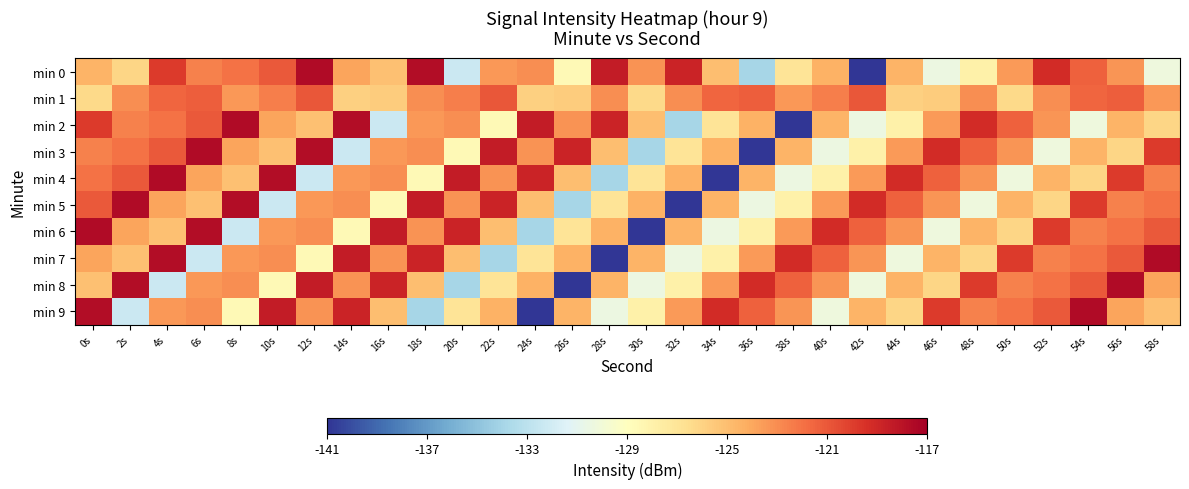

Reading right to left, what are all the values shown in this chart?

min 0: 58s=-130.3	56s=-123.4	54s=-121.3	52s=-119.2	50s=-123.5	48s=-128.0	46s=-130.5	44s=-124.6	42s=-140.9	40s=-124.5	38s=-126.9	36s=-133.9	34s=-125.0	32s=-118.8	30s=-123.3	28s=-118.4	26s=-128.6	24s=-123.0	22s=-123.4	20s=-132.3	18s=-117.7	16s=-125.1	14s=-123.9	12s=-117.6	10s=-121.1	8s=-122.0	6s=-122.6	4s=-119.9	2s=-126.1	0s=-124.5
min 1: 58s=-123.4	56s=-121.3	54s=-121.6	52s=-123.1	50s=-126.3	48s=-123.0	46s=-125.7	44s=-125.8	42s=-121.0	40s=-122.5	38s=-123.4	36s=-121.3	34s=-121.6	32s=-123.1	30s=-126.3	28s=-123.0	26s=-125.7	24s=-125.8	22s=-121.0	20s=-122.5	18s=-123.0	16s=-125.7	14s=-125.8	12s=-121.0	10s=-122.5	8s=-123.4	6s=-121.3	4s=-121.6	2s=-123.1	0s=-126.3
min 2: 58s=-126.1	56s=-124.5	54s=-130.3	52s=-123.4	50s=-121.3	48s=-119.2	46s=-123.5	44s=-128.0	42s=-130.5	40s=-124.6	38s=-140.9	36s=-124.5	34s=-126.9	32s=-133.9	30s=-125.0	28s=-118.8	26s=-123.3	24s=-118.4	22s=-128.6	20s=-123.0	18s=-123.4	16s=-132.3	14s=-117.7	12s=-125.1	10s=-123.9	8s=-117.6	6s=-121.1	4s=-122.0	2s=-122.6	0s=-119.9
min 3: 58s=-119.9	56s=-126.1	54s=-124.5	52s=-130.3	50s=-123.4	48s=-121.3	46s=-119.2	44s=-123.5	42s=-128.0	40s=-130.5	38s=-124.6	36s=-140.9	34s=-124.5	32s=-126.9	30s=-133.9	28s=-125.0	26s=-118.8	24s=-123.3	22s=-118.4	20s=-128.6	18s=-123.0	16s=-123.4	14s=-132.3	12s=-117.7	10s=-125.1	8s=-123.9	6s=-117.6	4s=-121.1	2s=-122.0	0s=-122.6
min 4: 58s=-122.6	56s=-119.9	54s=-126.1	52s=-124.5	50s=-130.3	48s=-123.4	46s=-121.3	44s=-119.2	42s=-123.5	40s=-128.0	38s=-130.5	36s=-124.6	34s=-140.9	32s=-124.5	30s=-126.9	28s=-133.9	26s=-125.0	24s=-118.8	22s=-123.3	20s=-118.4	18s=-128.6	16s=-123.0	14s=-123.4	12s=-132.3	10s=-117.7	8s=-125.1	6s=-123.9	4s=-117.6	2s=-121.1	0s=-122.0
min 5: 58s=-122.0	56s=-122.6	54s=-119.9	52s=-126.1	50s=-124.5	48s=-130.3	46s=-123.4	44s=-121.3	42s=-119.2	40s=-123.5	38s=-128.0	36s=-130.5	34s=-124.6	32s=-140.9	30s=-124.5	28s=-126.9	26s=-133.9	24s=-125.0	22s=-118.8	20s=-123.3	18s=-118.4	16s=-128.6	14s=-123.0	12s=-123.4	10s=-132.3	8s=-117.7	6s=-125.1	4s=-123.9	2s=-117.6	0s=-121.1
min 6: 58s=-121.1	56s=-122.0	54s=-122.6	52s=-119.9	50s=-126.1	48s=-124.5	46s=-130.3	44s=-123.4	42s=-121.3	40s=-119.2	38s=-123.5	36s=-128.0	34s=-130.5	32s=-124.6	30s=-140.9	28s=-124.5	26s=-126.9	24s=-133.9	22s=-125.0	20s=-118.8	18s=-123.3	16s=-118.4	14s=-128.6	12s=-123.0	10s=-123.4	8s=-132.3	6s=-117.7	4s=-125.1	2s=-123.9	0s=-117.6
min 7: 58s=-117.6	56s=-121.1	54s=-122.0	52s=-122.6	50s=-119.9	48s=-126.1	46s=-124.5	44s=-130.3	42s=-123.4	40s=-121.3	38s=-119.2	36s=-123.5	34s=-128.0	32s=-130.5	30s=-124.6	28s=-140.9	26s=-124.5	24s=-126.9	22s=-133.9	20s=-125.0	18s=-118.8	16s=-123.3	14s=-118.4	12s=-128.6	10s=-123.0	8s=-123.4	6s=-132.3	4s=-117.7	2s=-125.1	0s=-123.9
min 8: 58s=-123.9	56s=-117.6	54s=-121.1	52s=-122.0	50s=-122.6	48s=-119.9	46s=-126.1	44s=-124.5	42s=-130.3	40s=-123.4	38s=-121.3	36s=-119.2	34s=-123.5	32s=-128.0	30s=-130.5	28s=-124.6	26s=-140.9	24s=-124.5	22s=-126.9	20s=-133.9	18s=-125.0	16s=-118.8	14s=-123.3	12s=-118.4	10s=-128.6	8s=-123.0	6s=-123.4	4s=-132.3	2s=-117.7	0s=-125.1
min 9: 58s=-125.1	56s=-123.9	54s=-117.6	52s=-121.1	50s=-122.0	48s=-122.6	46s=-119.9	44s=-126.1	42s=-124.5	40s=-130.3	38s=-123.4	36s=-121.3	34s=-119.2	32s=-123.5	30s=-128.0	28s=-130.5	26s=-124.6	24s=-140.9	22s=-124.5	20s=-126.9	18s=-133.9	16s=-125.0	14s=-118.8	12s=-123.3	10s=-118.4	8s=-128.6	6s=-123.0	4s=-123.4	2s=-132.3	0s=-117.7